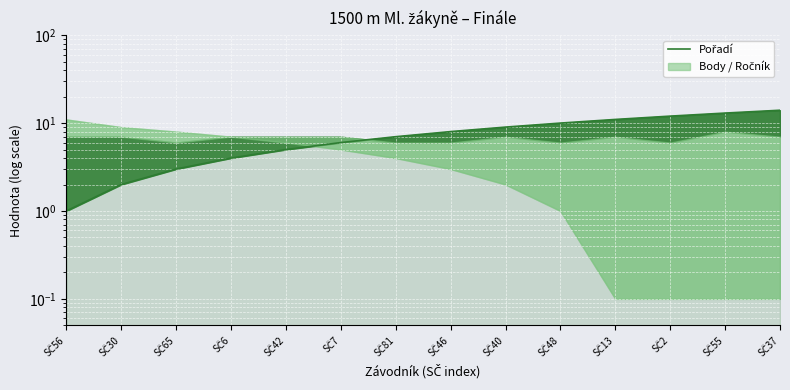

Which label corresponds to the smallest value in the chart?

SČ56